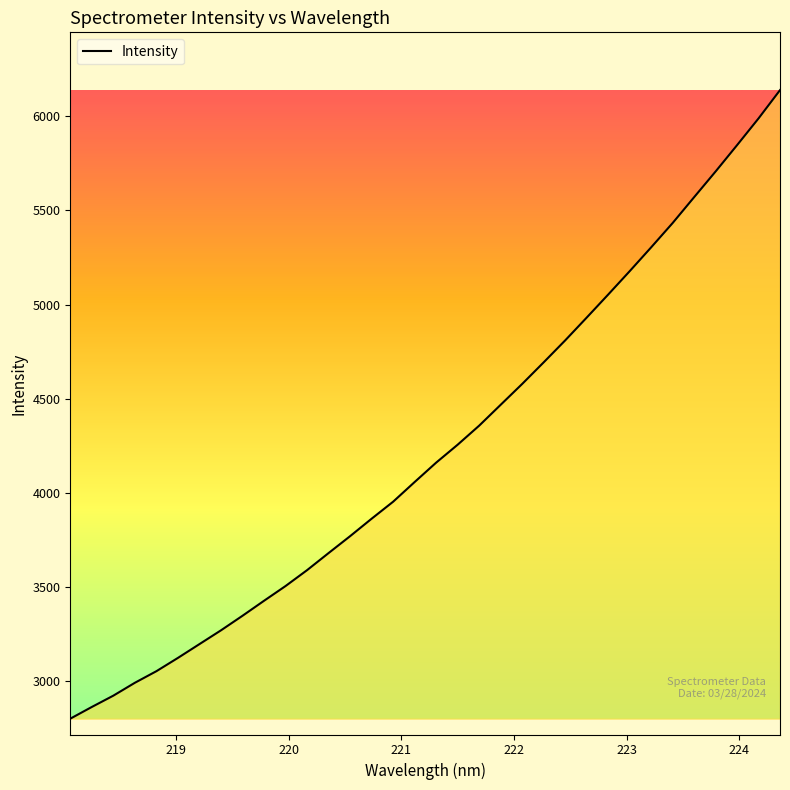

What is the minimum value shown in the chart?

2801.1